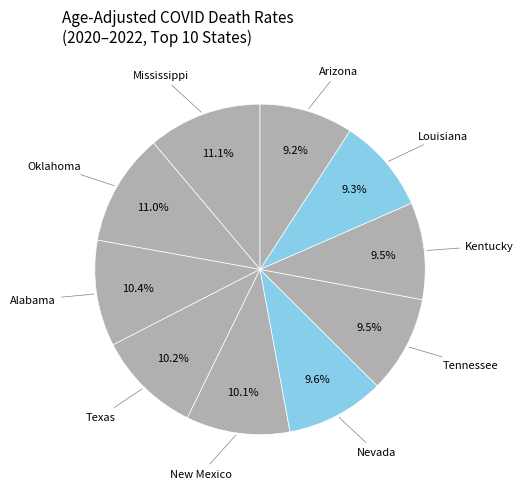

How many segments does this pie chart have?

10